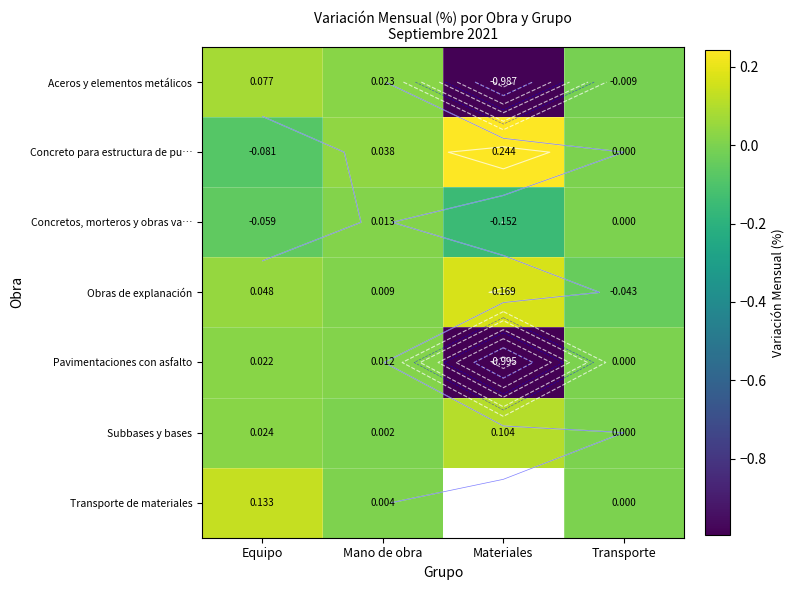

At which category is the sum across all series the highest?

Equipo